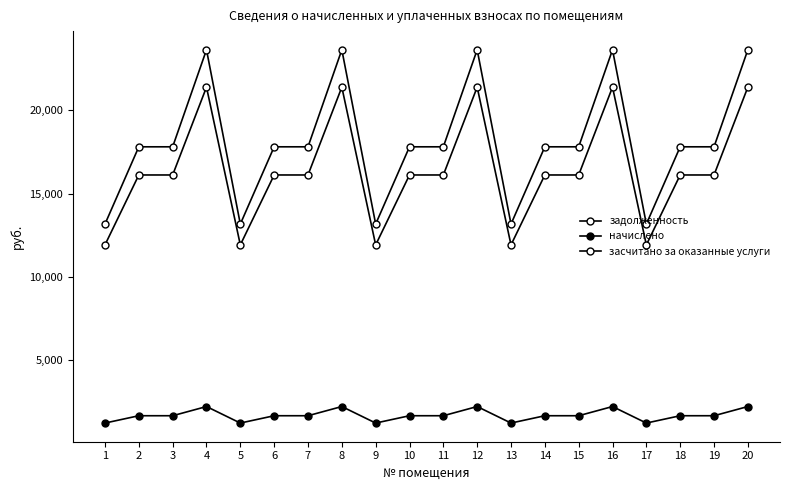

True or false: начислено and задолженность cross at least once.

False